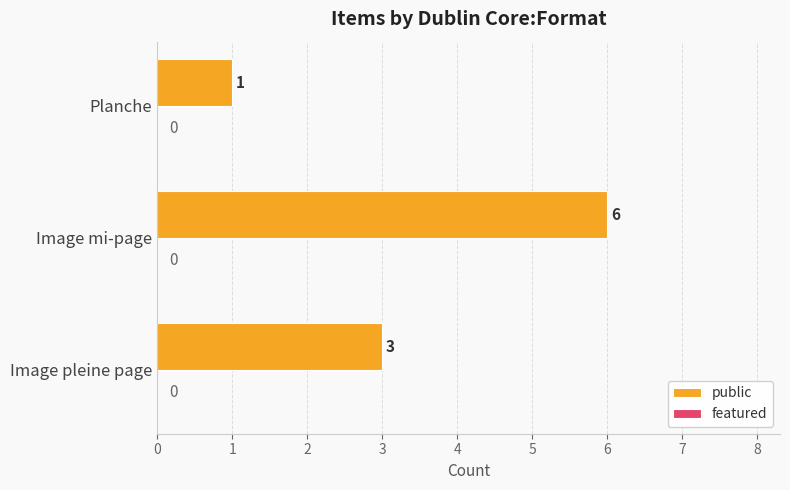

Rank the categories by value from highest to lowest.

Image mi-page, Image pleine page, Planche